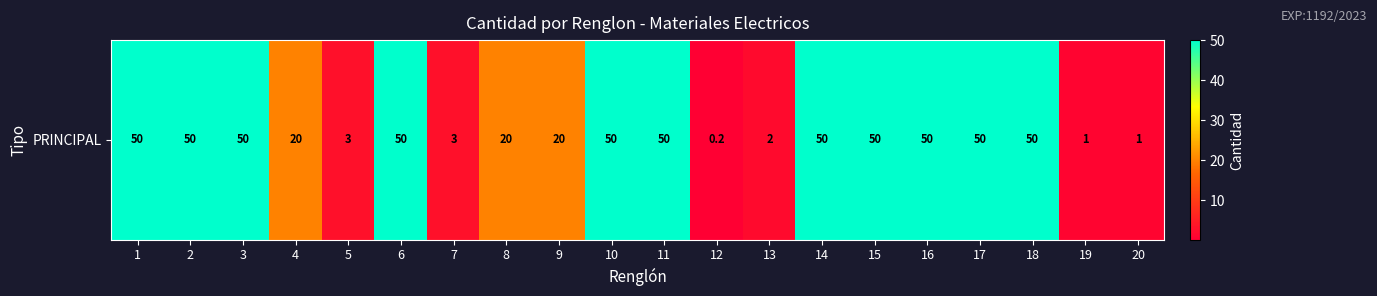

At which category does the chart reach its peak across all series?

1